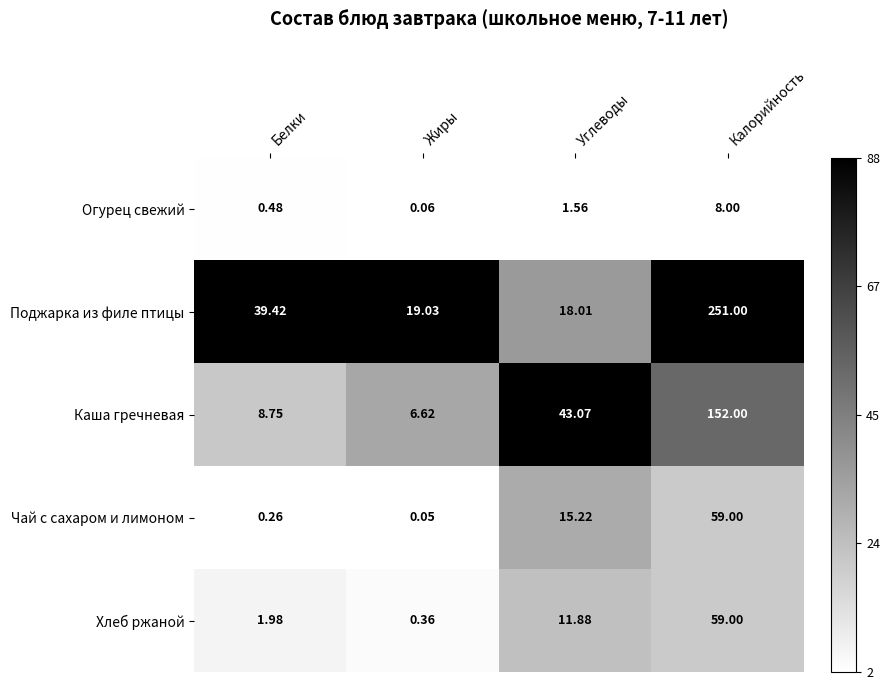

Between Белки and Калорийность, which series saw the biggest shift?

Поджарка из филе птицы